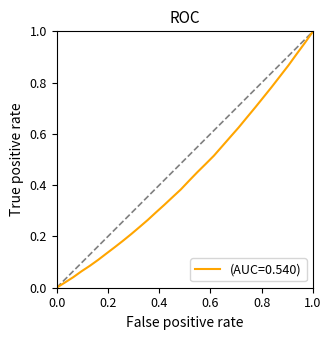

True or false: the data shows 0.6 at 1.0.

False